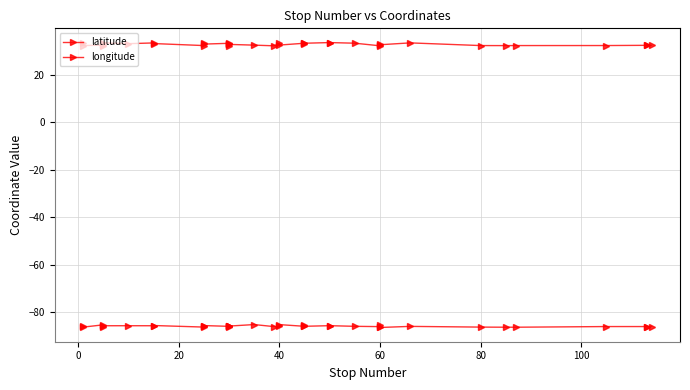

What is the smallest value displayed?

-86.6